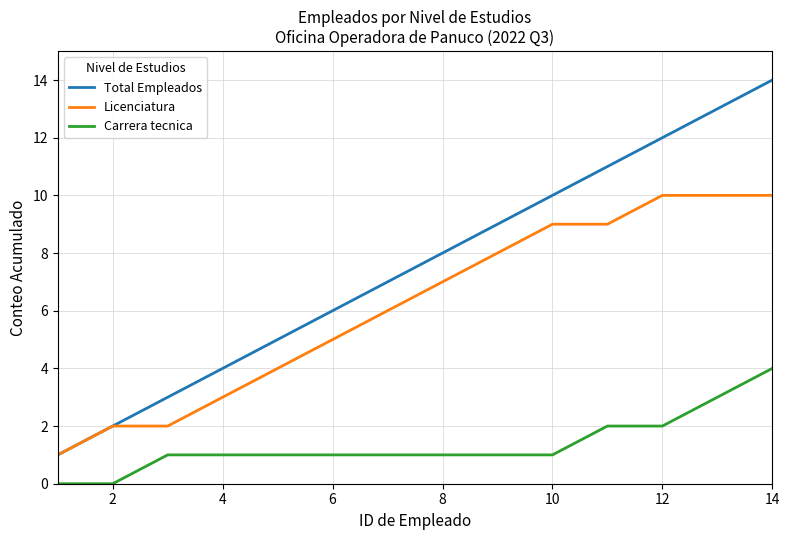

Rank the series by their average value, from highest to lowest.

Total Empleados, Licenciatura, Carrera tecnica